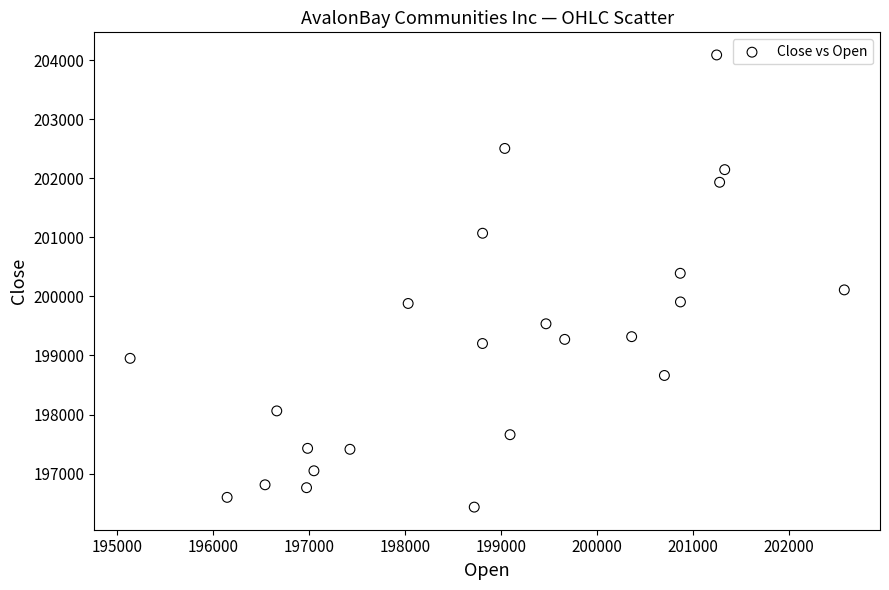

What is the range of X values (max minus min)?

7436